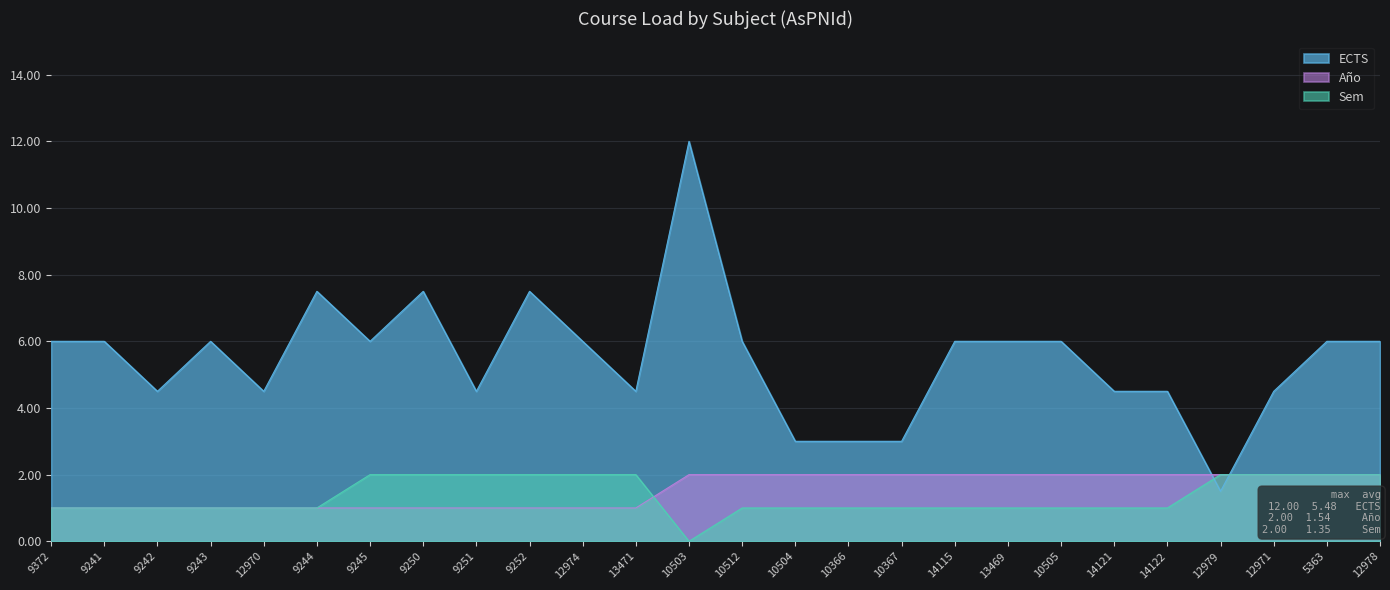

What are all the series names shown in the legend?

ECTS, Año, Sem